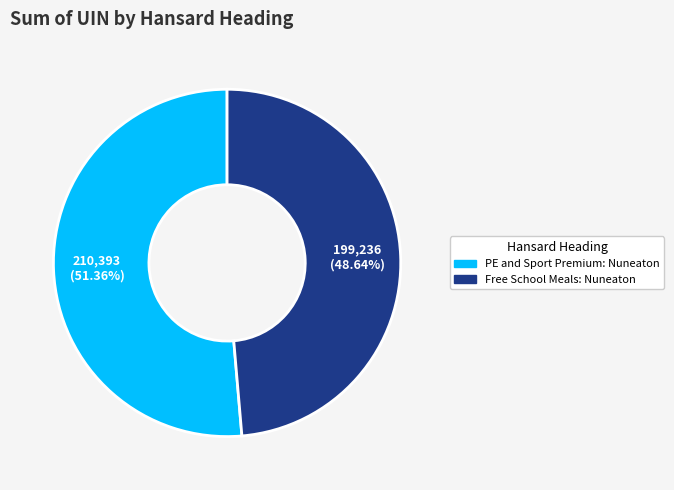

Is there a majority slice in this chart?

Yes